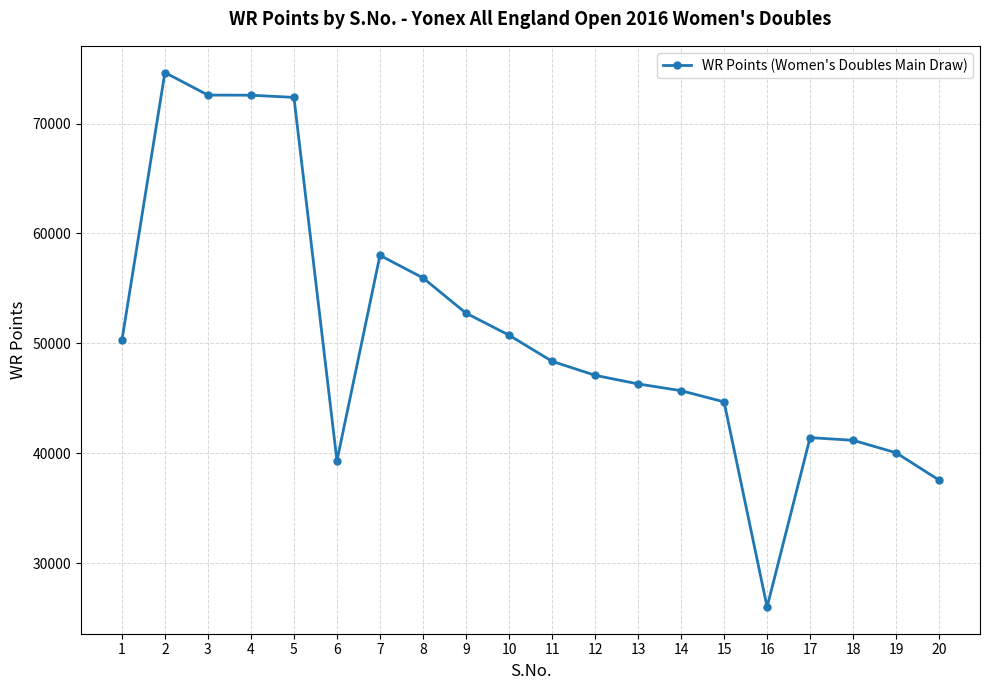

What is the sum of the values at 14 and 2?

120340